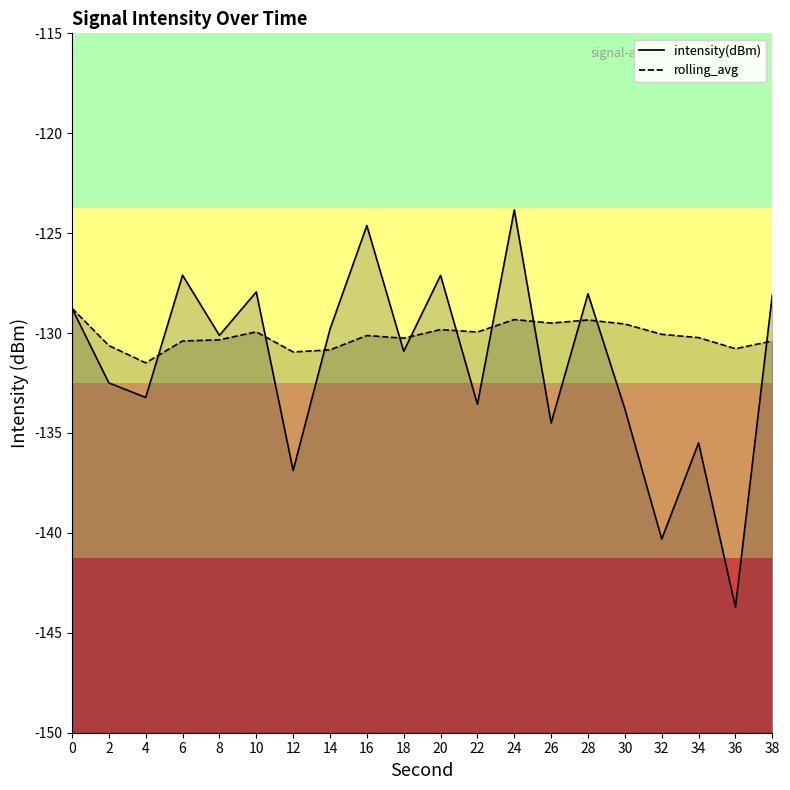

What is the spread (max minus min) of values at 38?

2.3